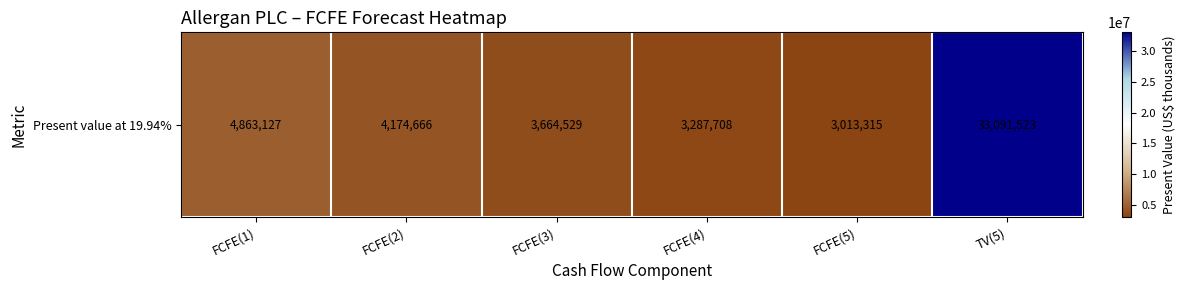

True or false: the data shows 4174666 at FCFE(2).

True